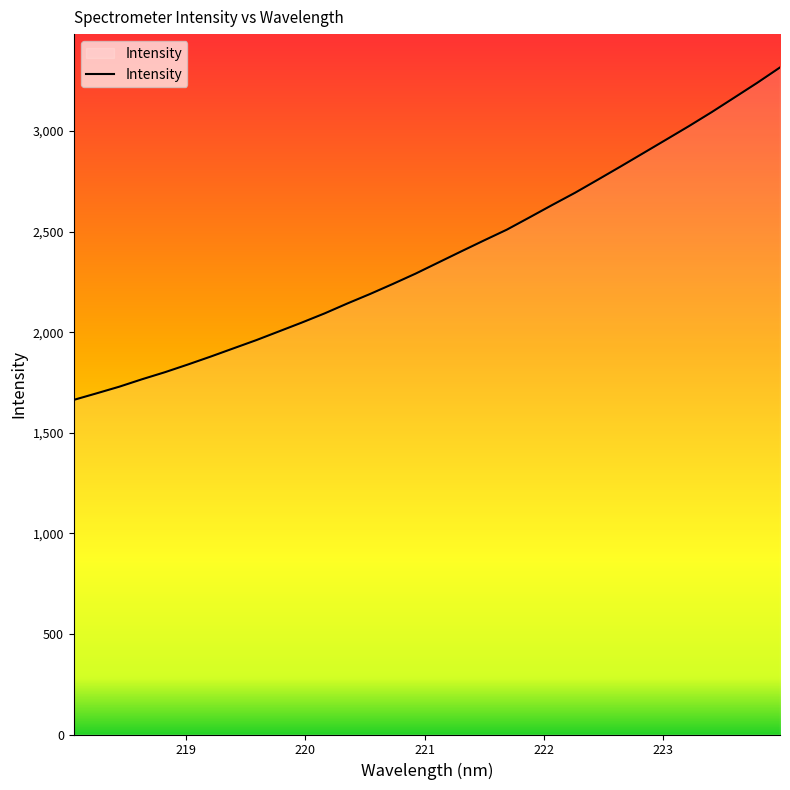

What is the minimum value shown in the chart?

1663.4